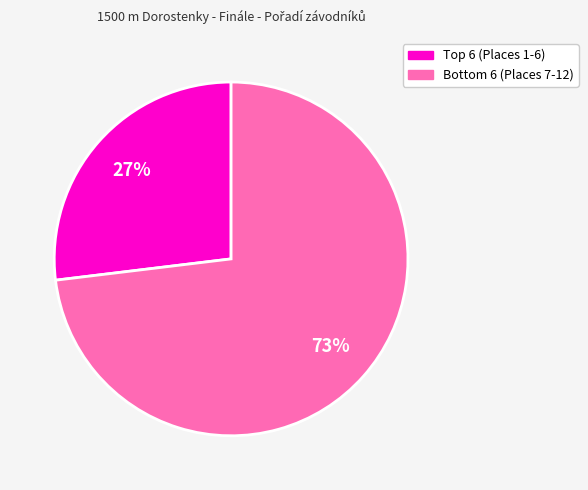

To the nearest percent, what is the difference between the largest and smallest slice percentages?

46%